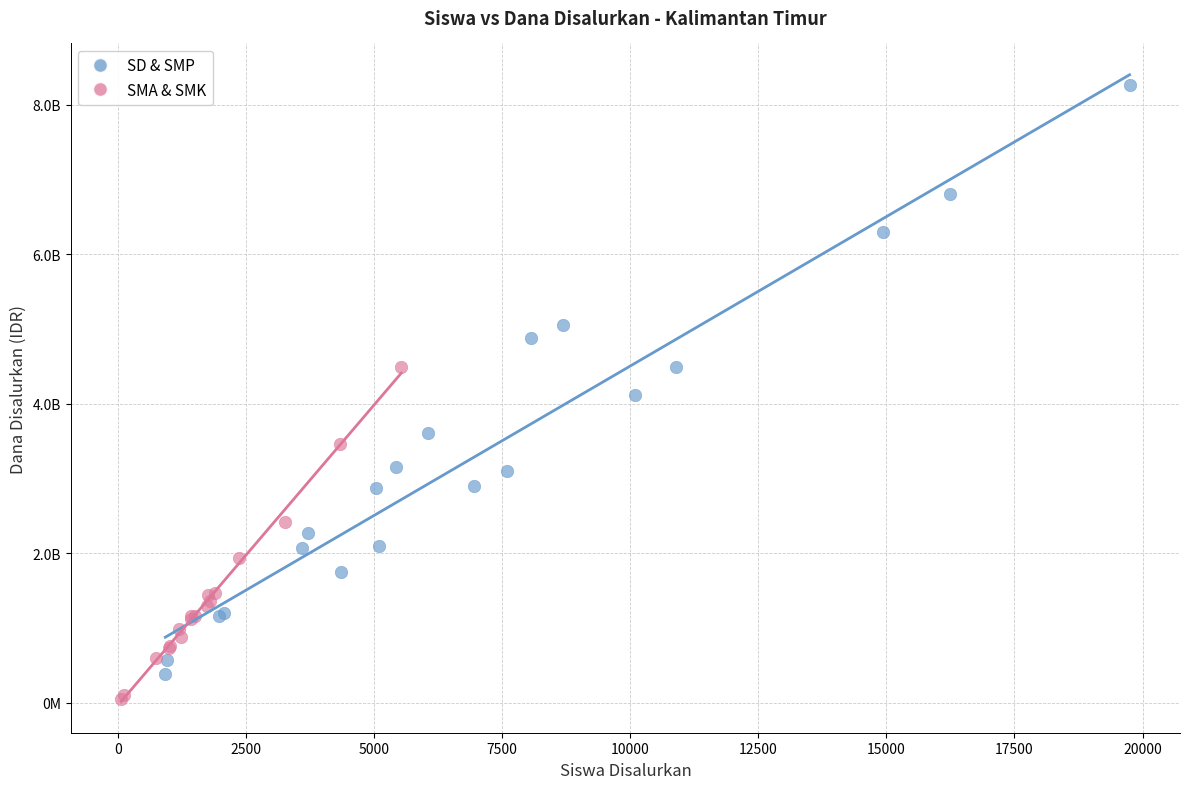

Which series reaches the maximum Y coordinate?

SD & SMP